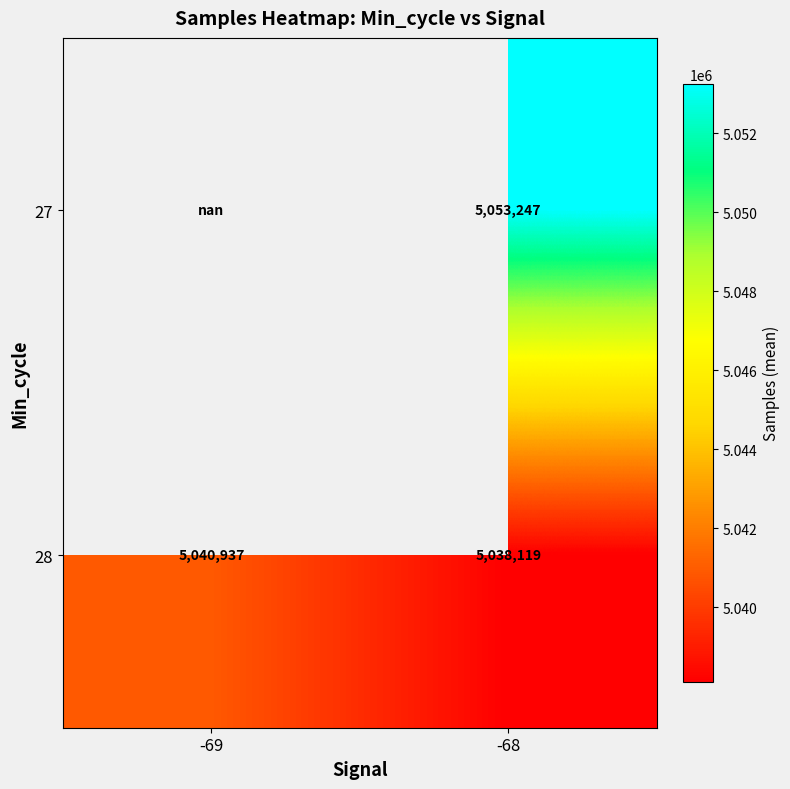

The 28 series shows 8799747.5 at -69. True or false?

False